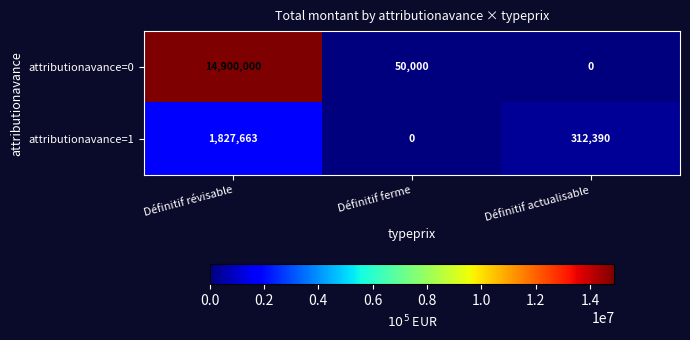

Is the value of attributionavance=1 at Définitif révisable greater than the value of attributionavance=0 at Définitif actualisable?

Yes